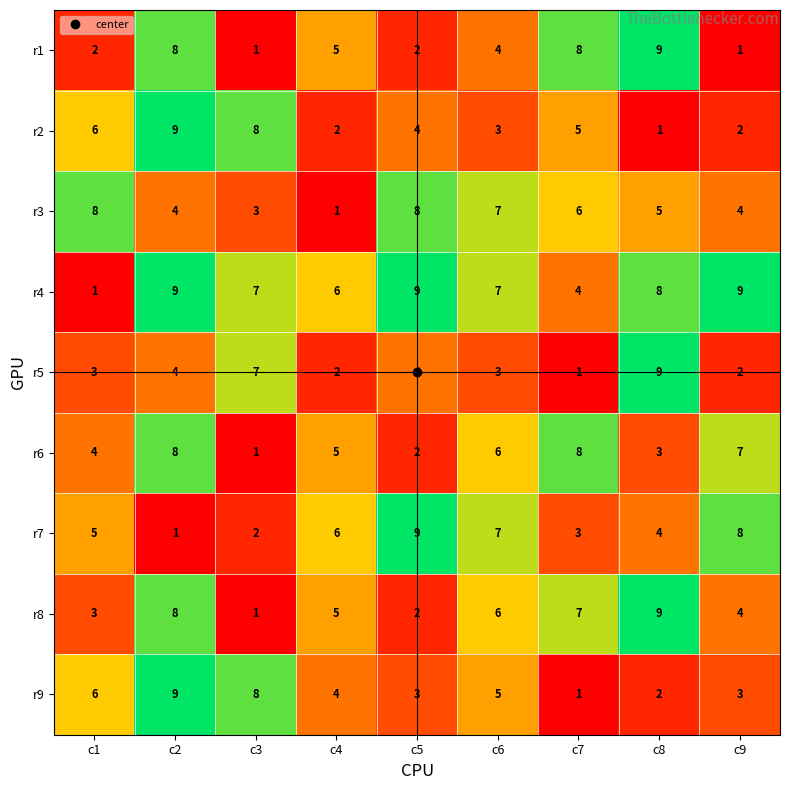

Count the number of categories in the chart.

9